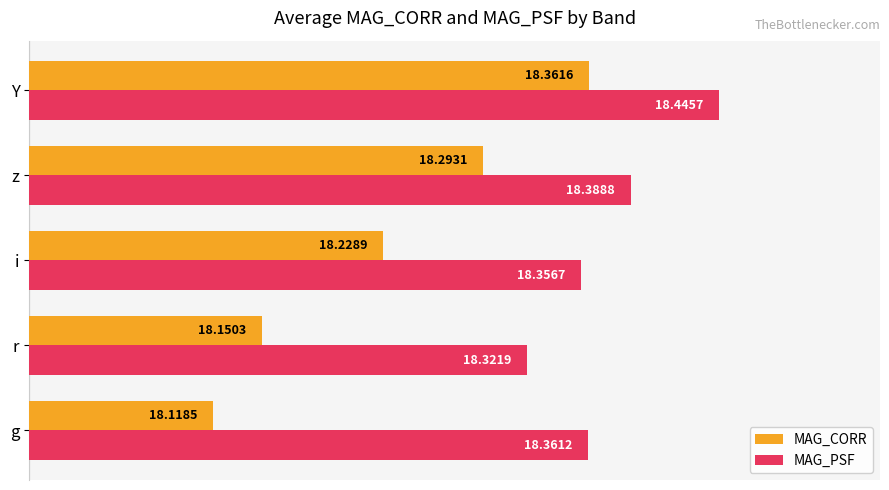

What is the sum of all MAG_PSF values?

91.9